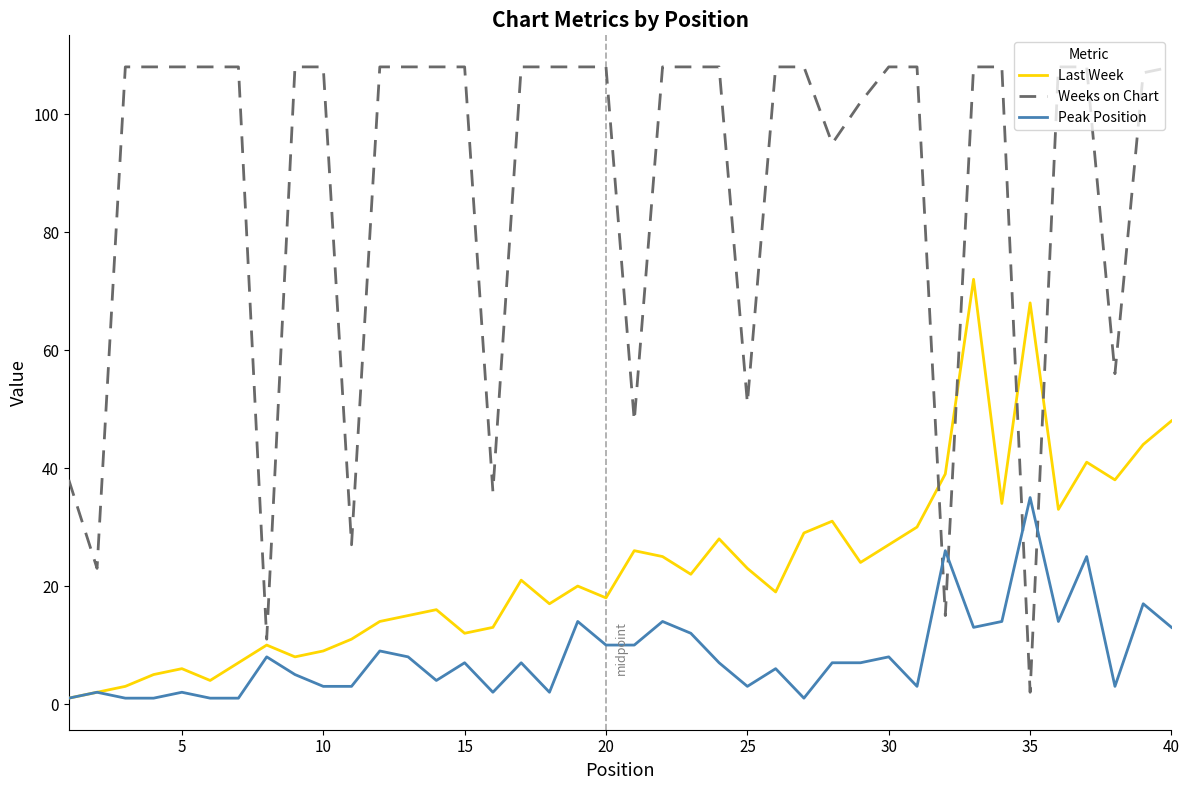

Which series has the widest spread of values?

Weeks on Chart